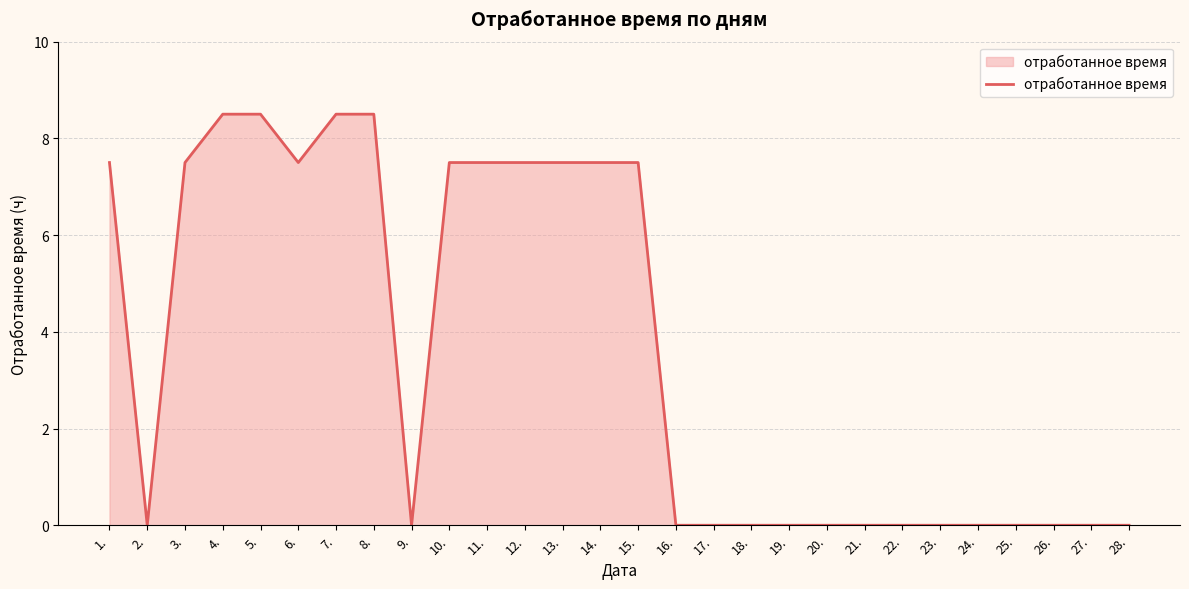

What is the difference between the values at 28. and 4.?

8.5